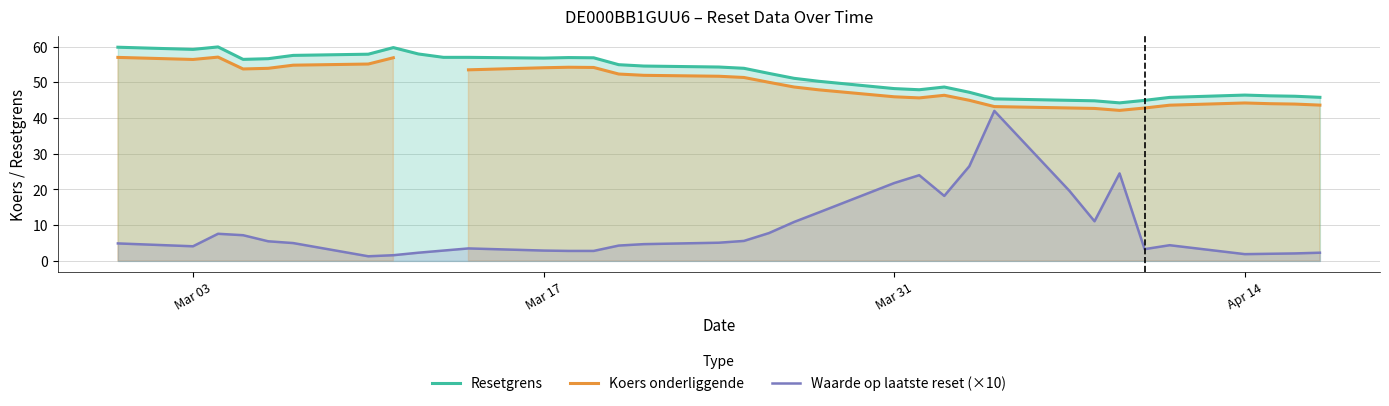

What is the maximum value for Resetgrens?

59.9